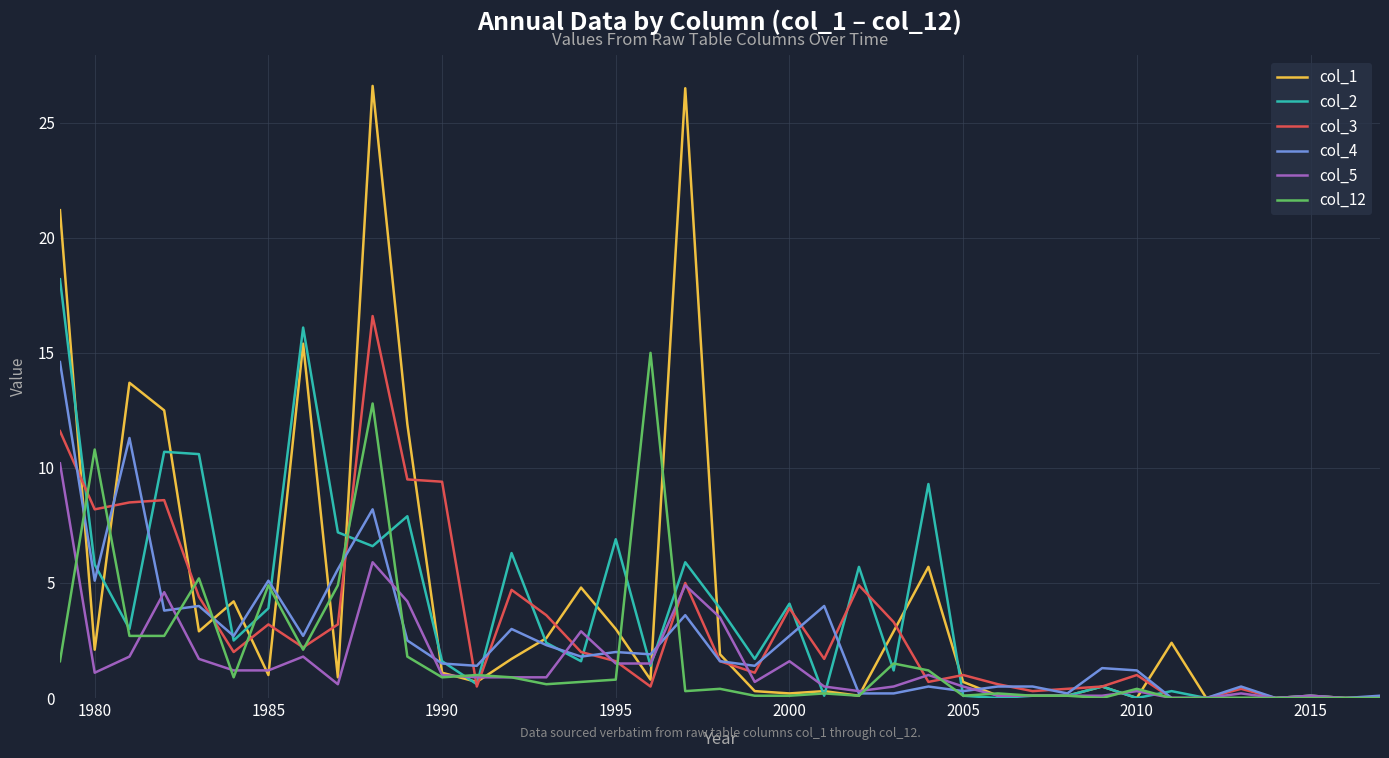

In col_1, how many points are higher than both neighbors (excluding endpoints)?

11